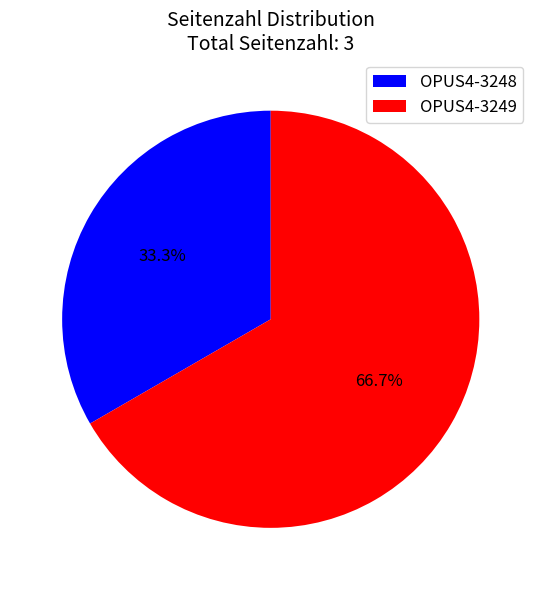

What portion of the pie excludes OPUS4-3248?

66.7%